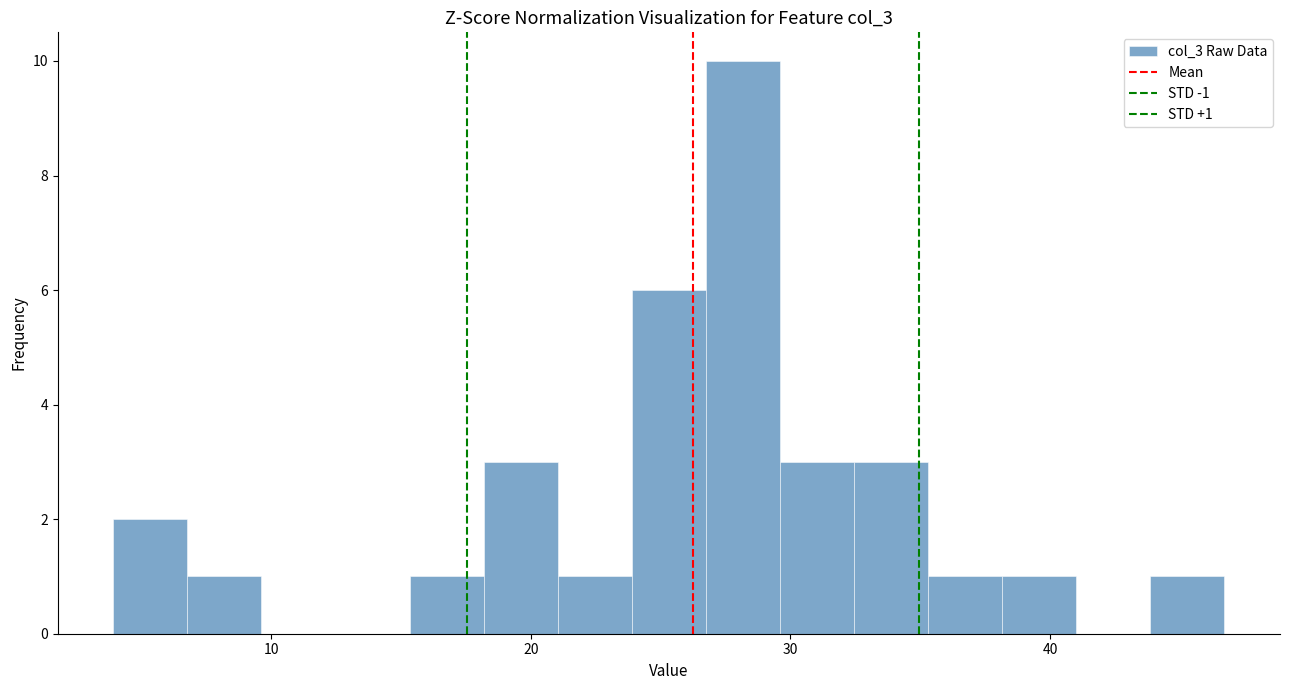

Read against the x-axis, roughly where is the centre of the tallest bar?

28